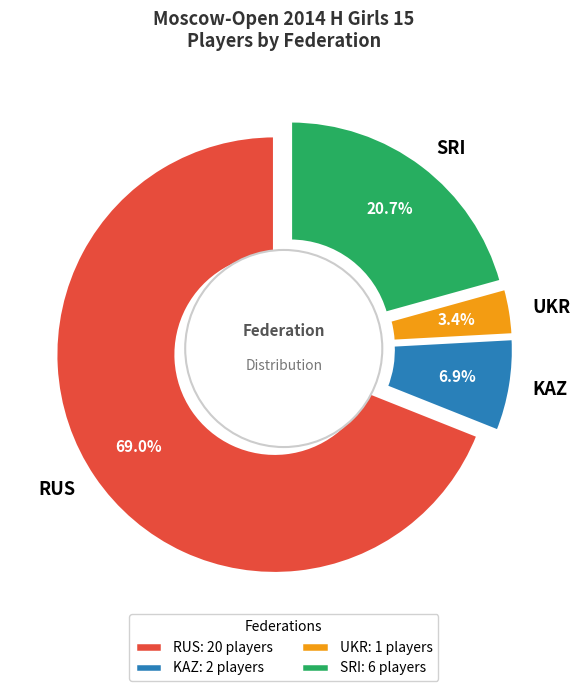

Count the number of slices in the pie.

4